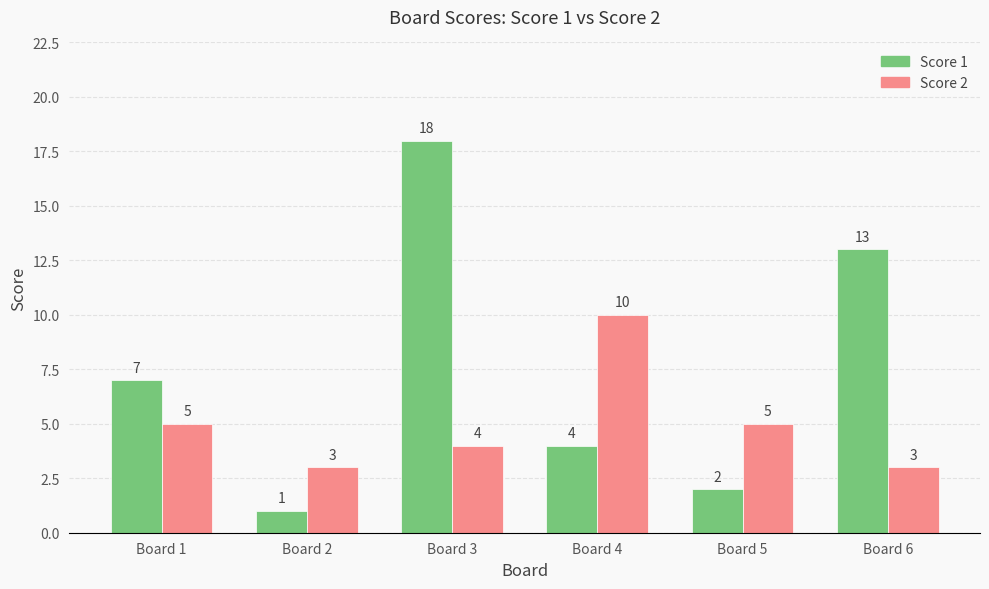

Which series changed the most between Board 1 and Board 6?

Score 1